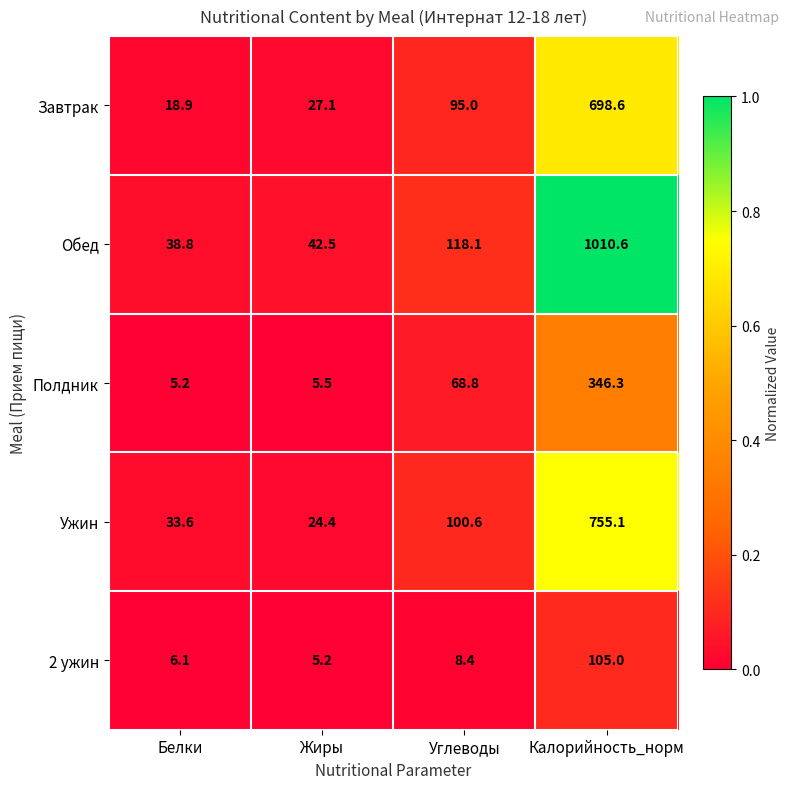

What is the total value across all series at Белки?

102.6